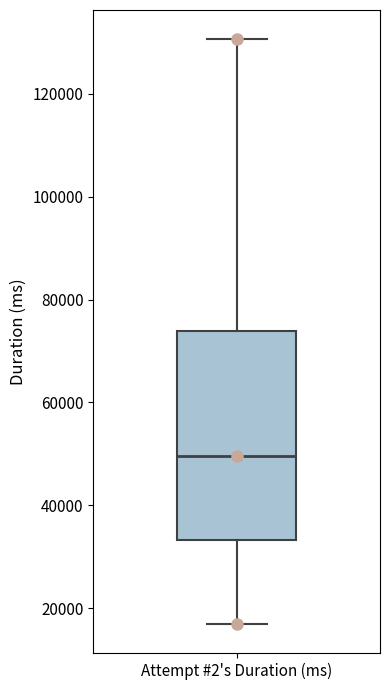

Where is the lower edge of the box for Attempt #2's Duration (ms) on the y-axis? The values are not printed on the chart, so give them approximately, as read against the axis.

34000